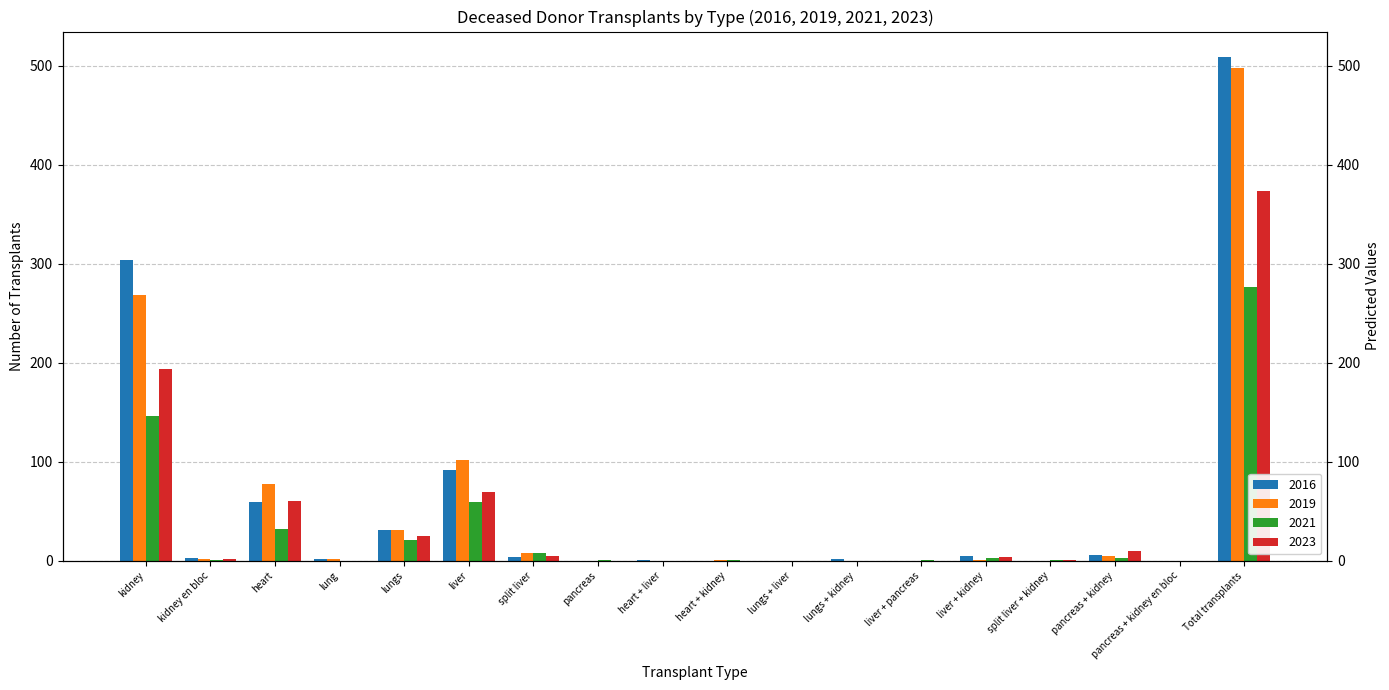

What is the spread (max minus min) of values at heart + kidney?

1